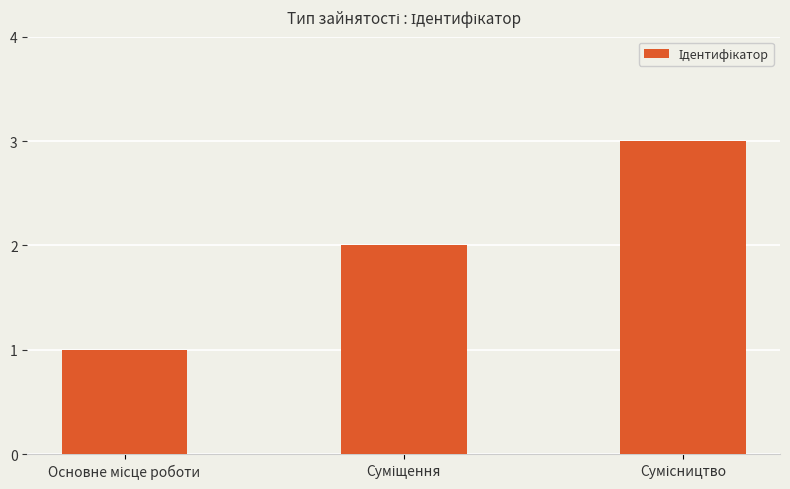

Are the bars horizontal?

No